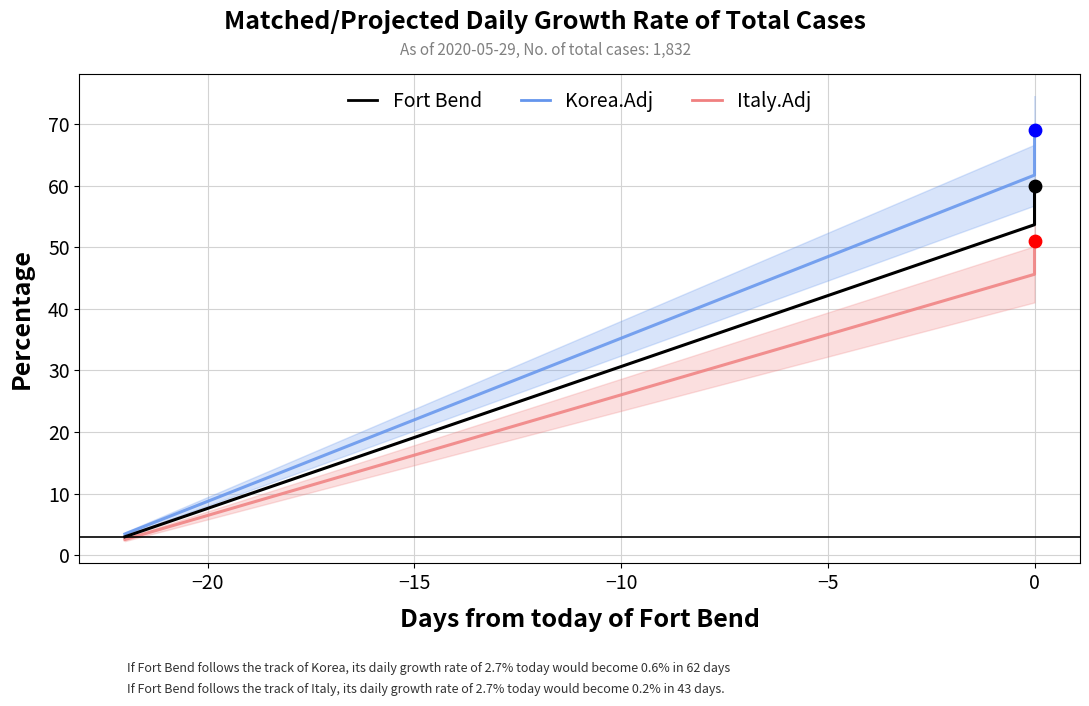

Which series reaches the maximum Y coordinate?

Korea.Adj